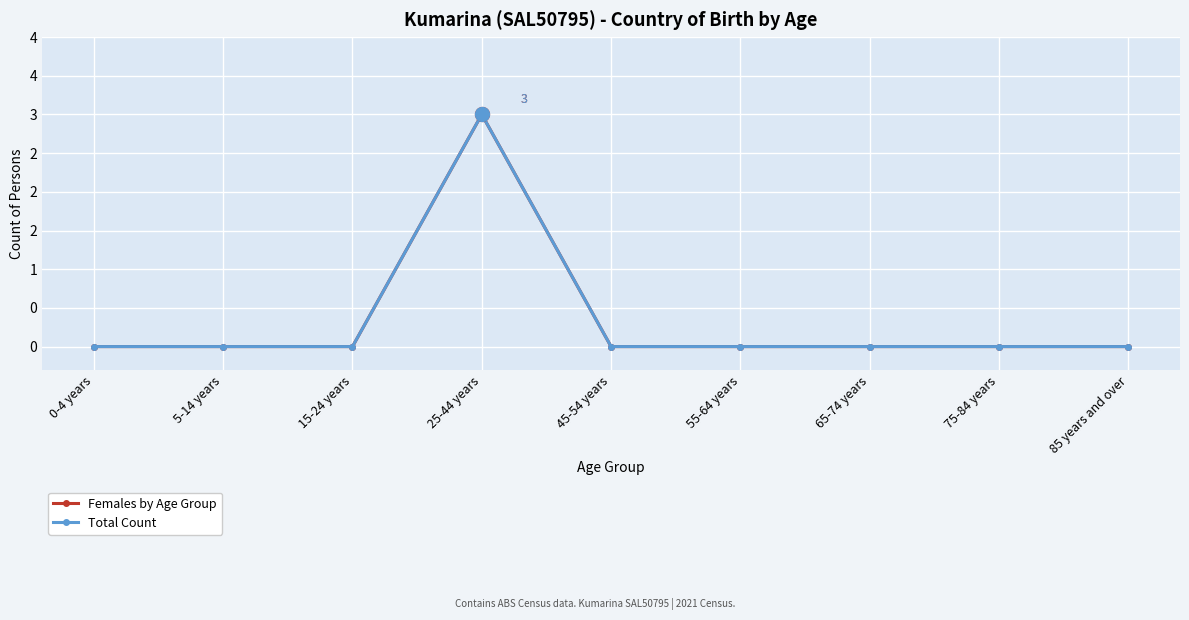

What is the sum of all Females by Age Group values?

3